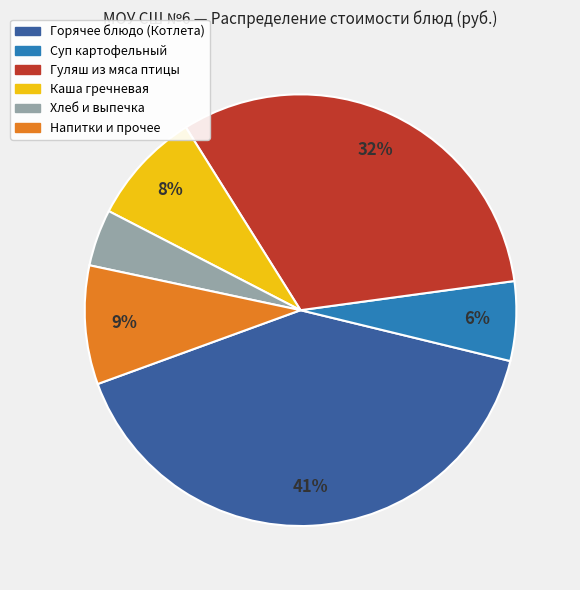

Is there any slice that represents more than half of the pie?

No